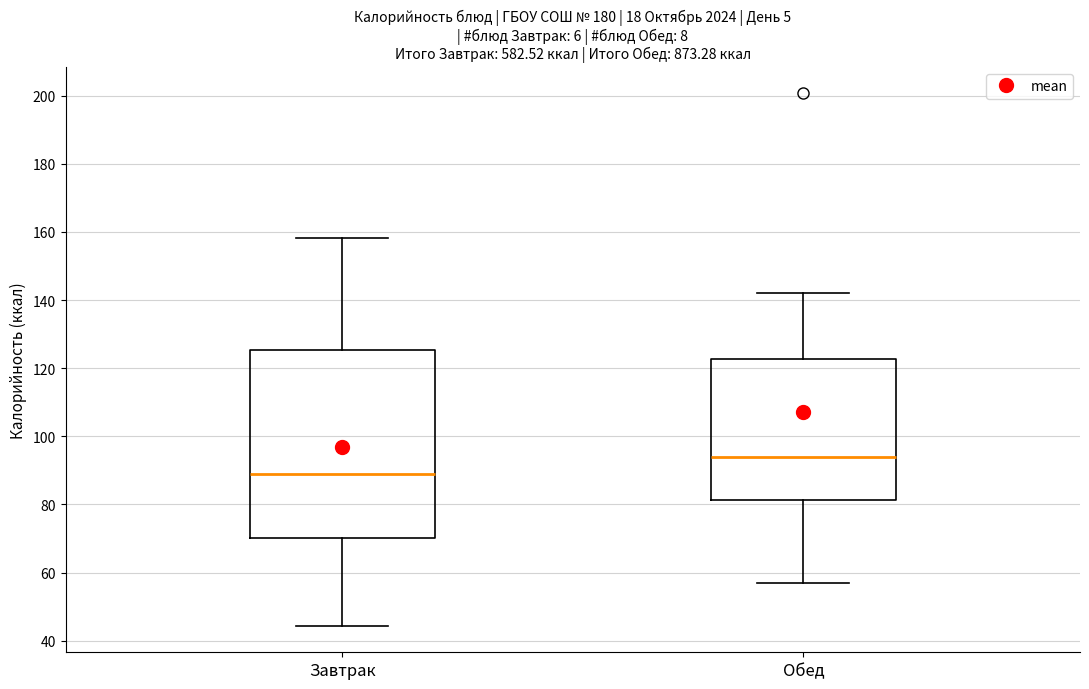

Reading left to right, transcribe this box plot: for each box, give where its median line is, the range the box spans, and where its two whiskers end, as read against the y-axis. The values are not printed on the chart, so give them approximately, as read against the axis.

Завтрак: median 88, box 70 to 126, whiskers 44 to 158
Обед: median 94, box 82 to 122, whiskers 56 to 142